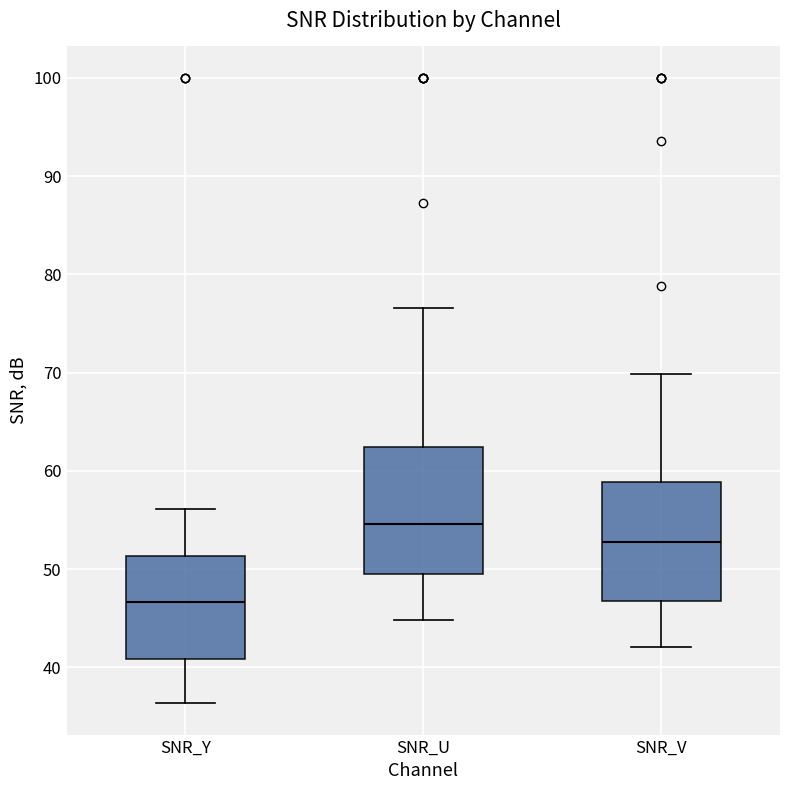

Which box's median line is the highest?

SNR_U